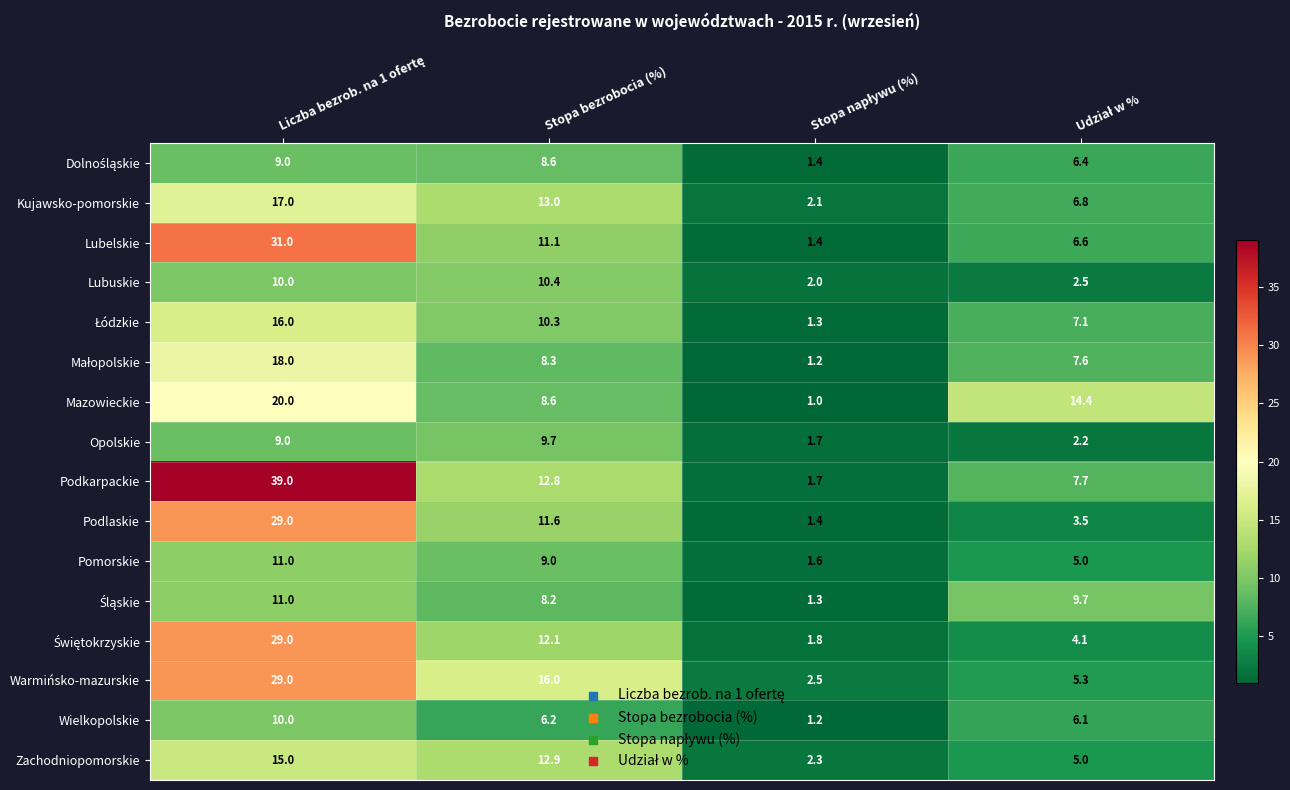

What is the lowest value of the Warmińsko-mazurskie series?

2.5